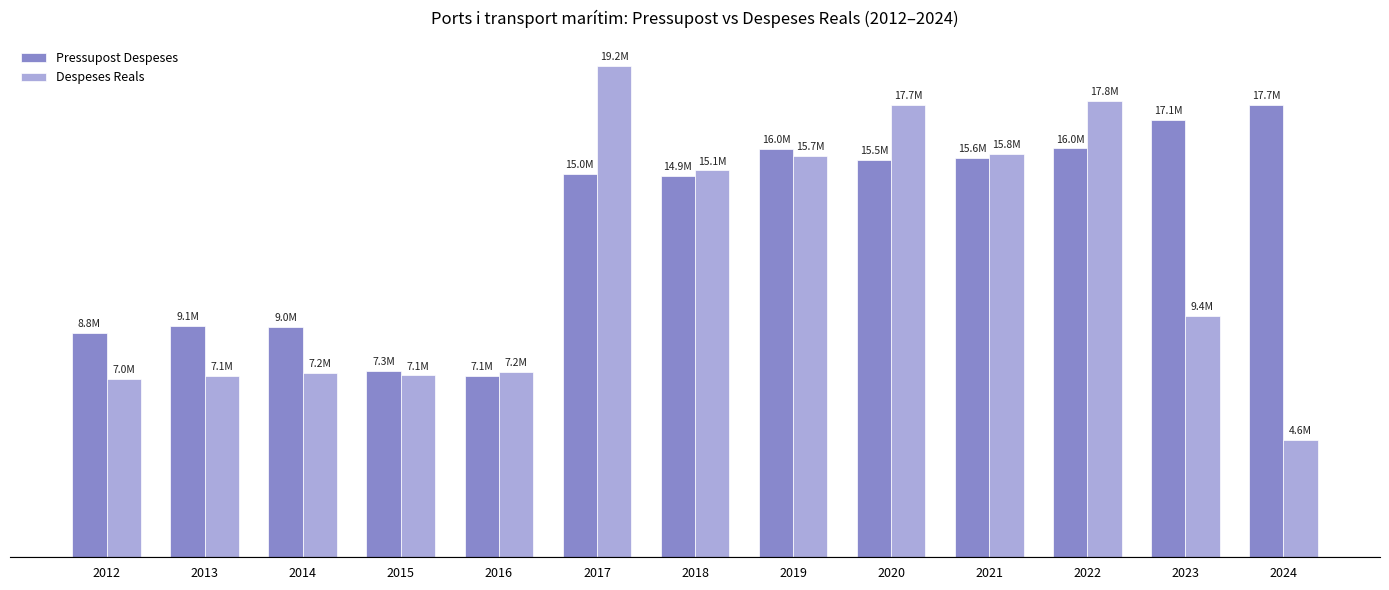

What is the difference between the second highest and minimum values in the Despeses Reals series?

13256516.9